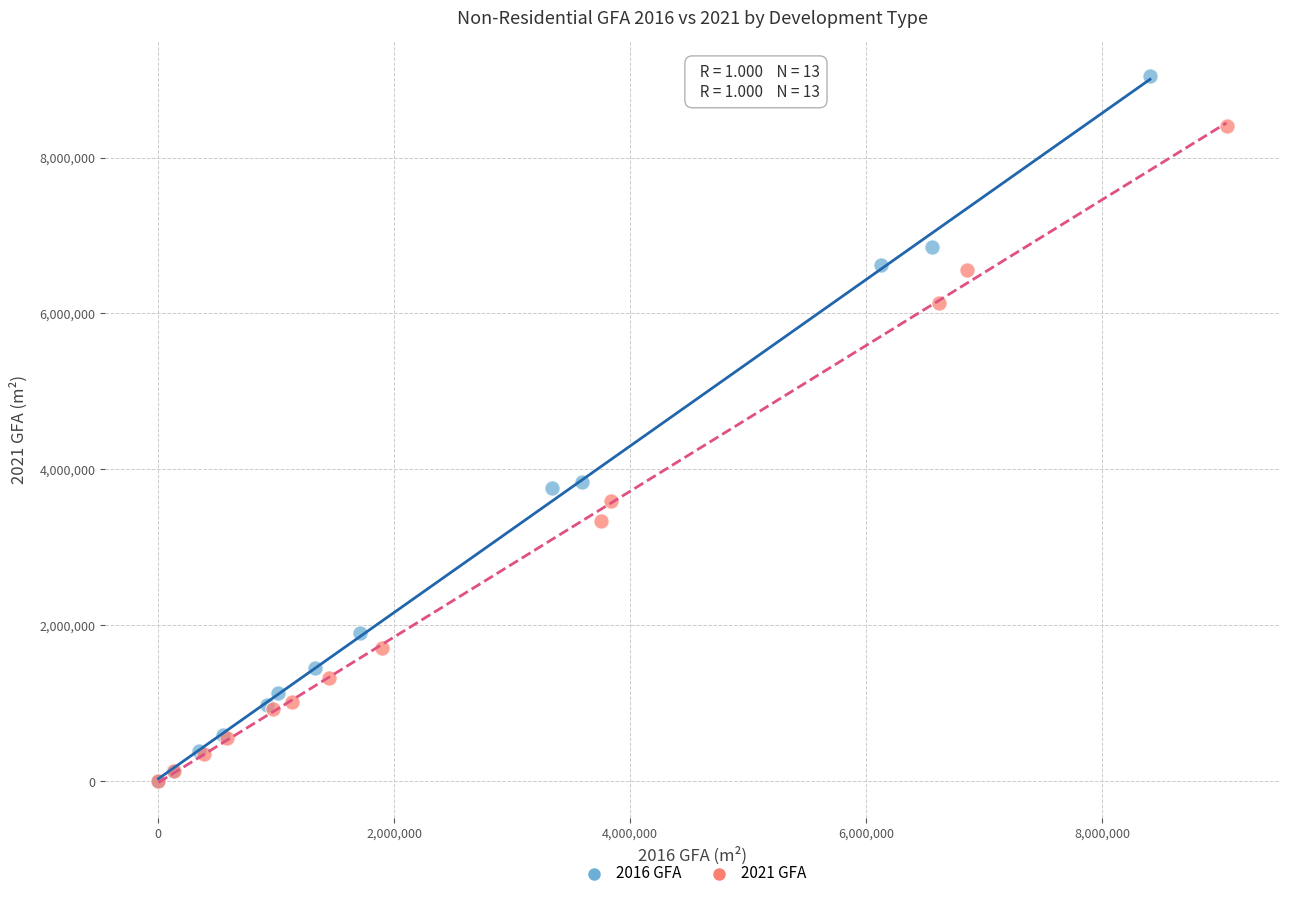

What are all the series names shown in the legend?

2016 GFA, 2021 GFA